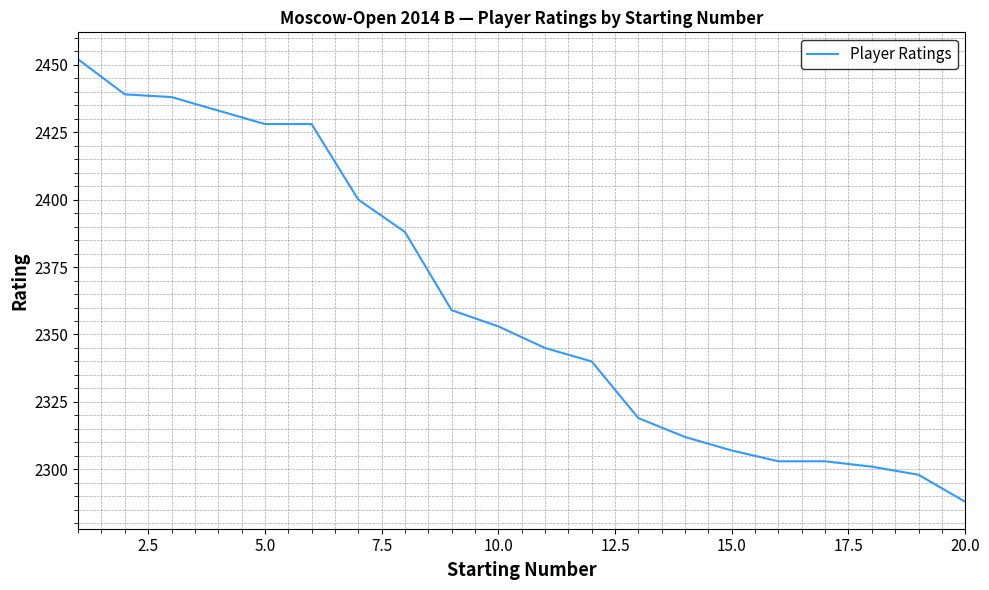

What is the sum of all values?

47234